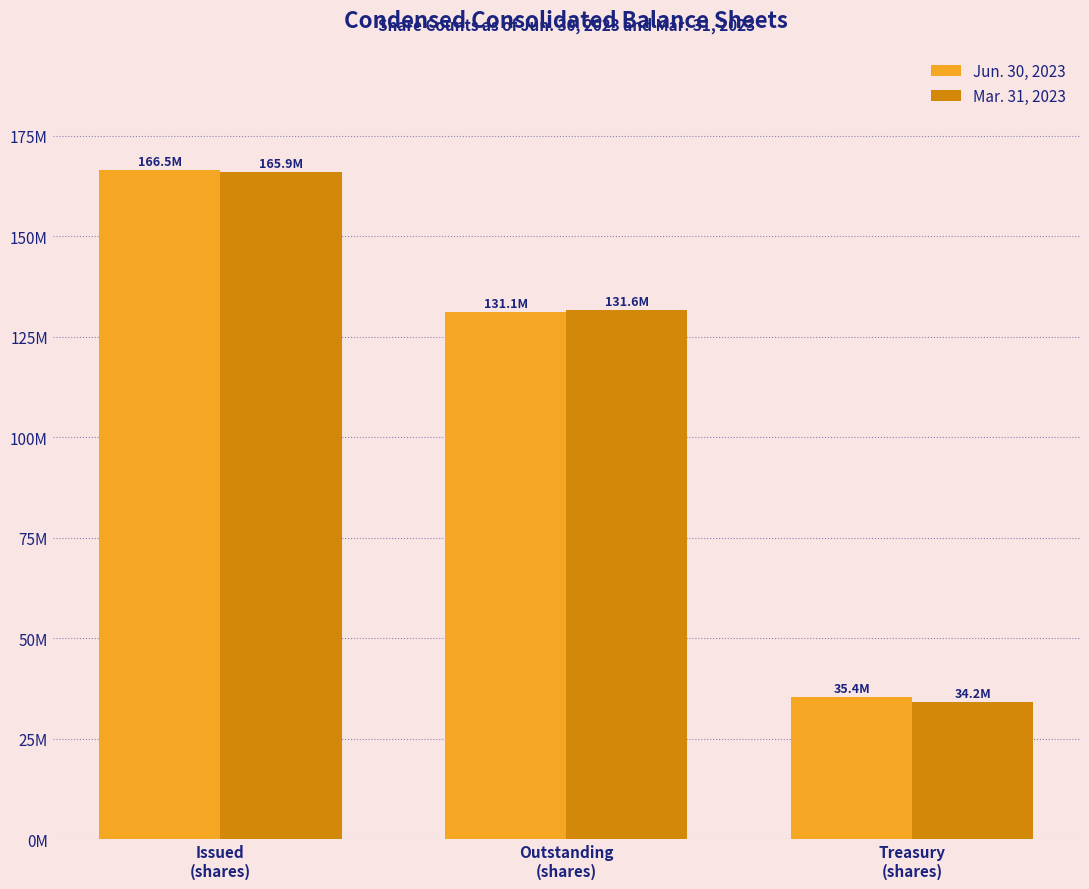

Does the chart contain stacked bars?

No